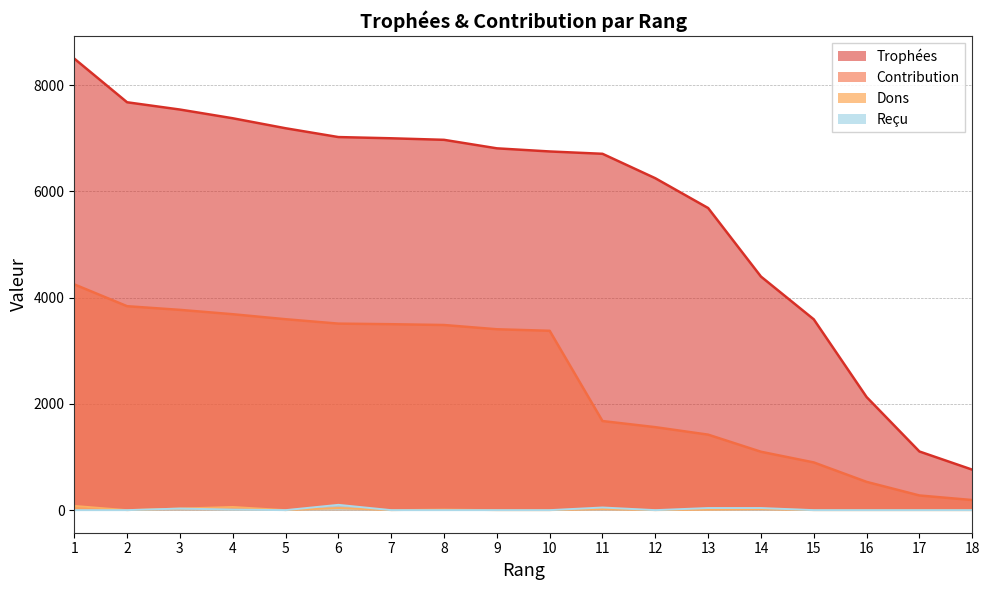

What value does the Trophées series have at 3?

7541